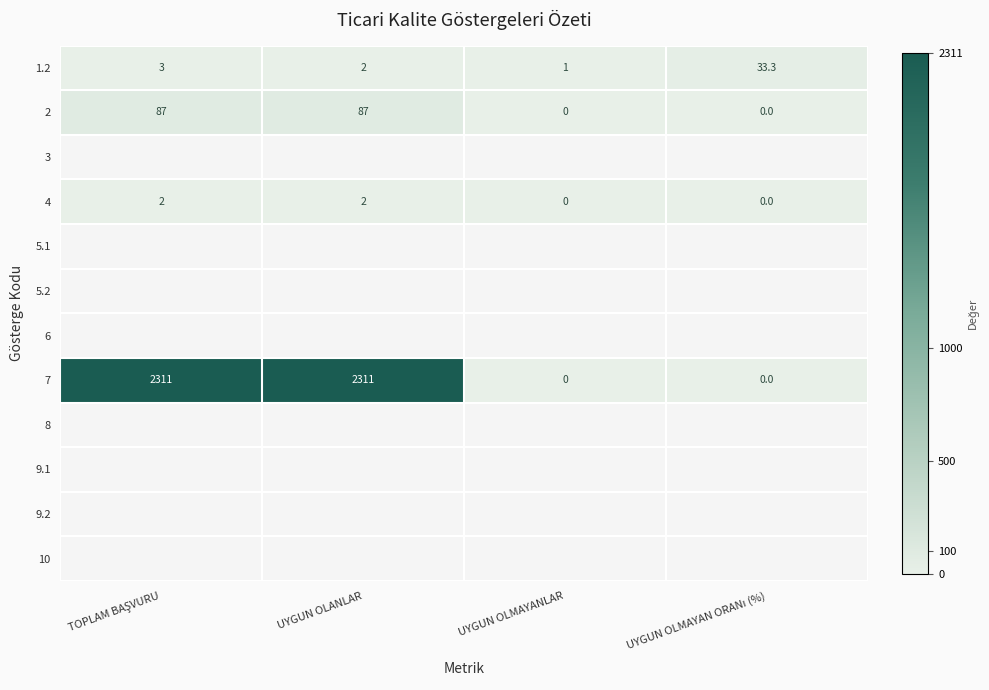

Which has a higher value, TOPLAM BAŞVURU or UYGUN OLMAYANLAR?

TOPLAM BAŞVURU